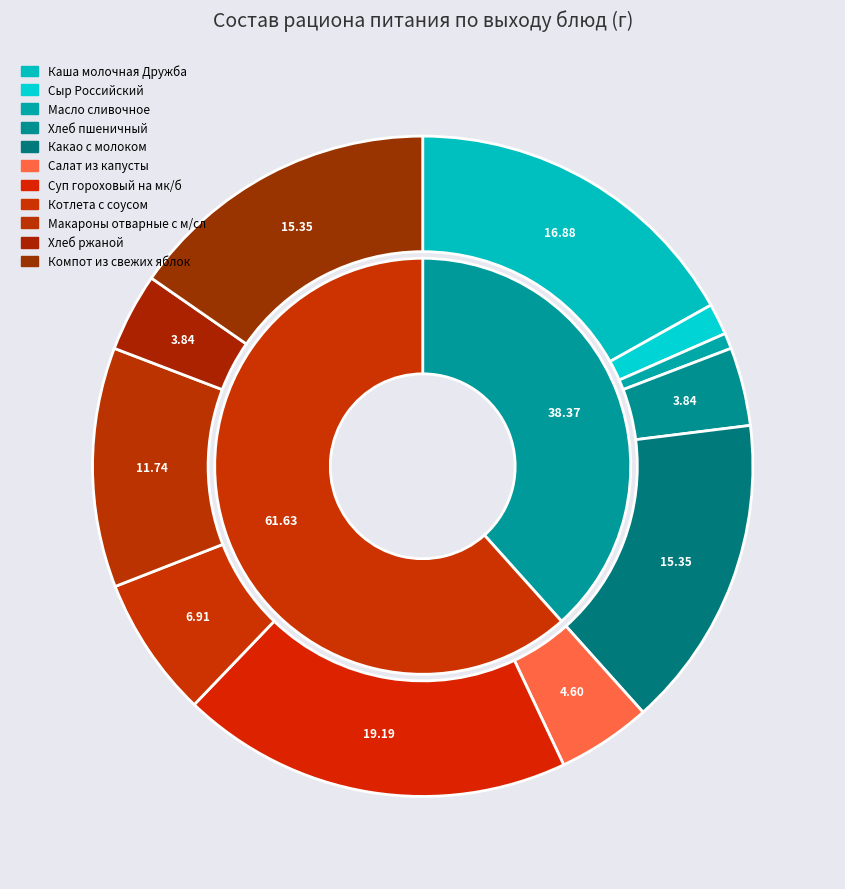

True or false: Компот из свежих яблок accounts for 15% of the total.

True